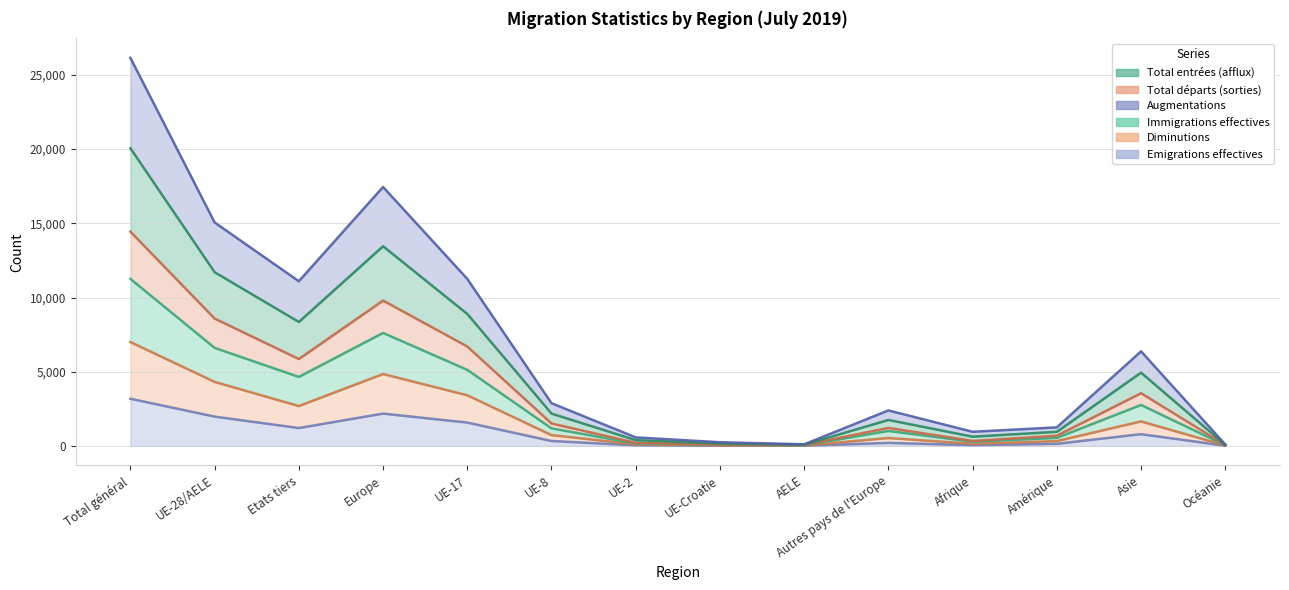

Is it true that Immigrations effectives equals 543 at Amérique?

True